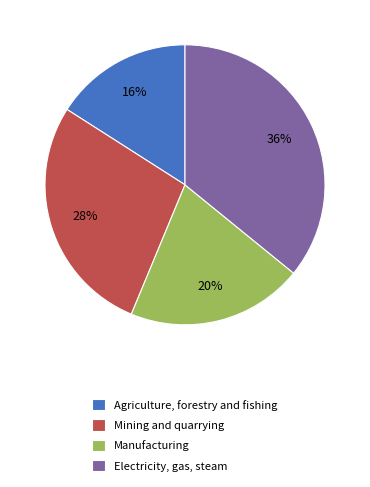

To the nearest percent, what is the difference between the Mining and quarrying and Agriculture, forestry and fishing slice percentages?

12%